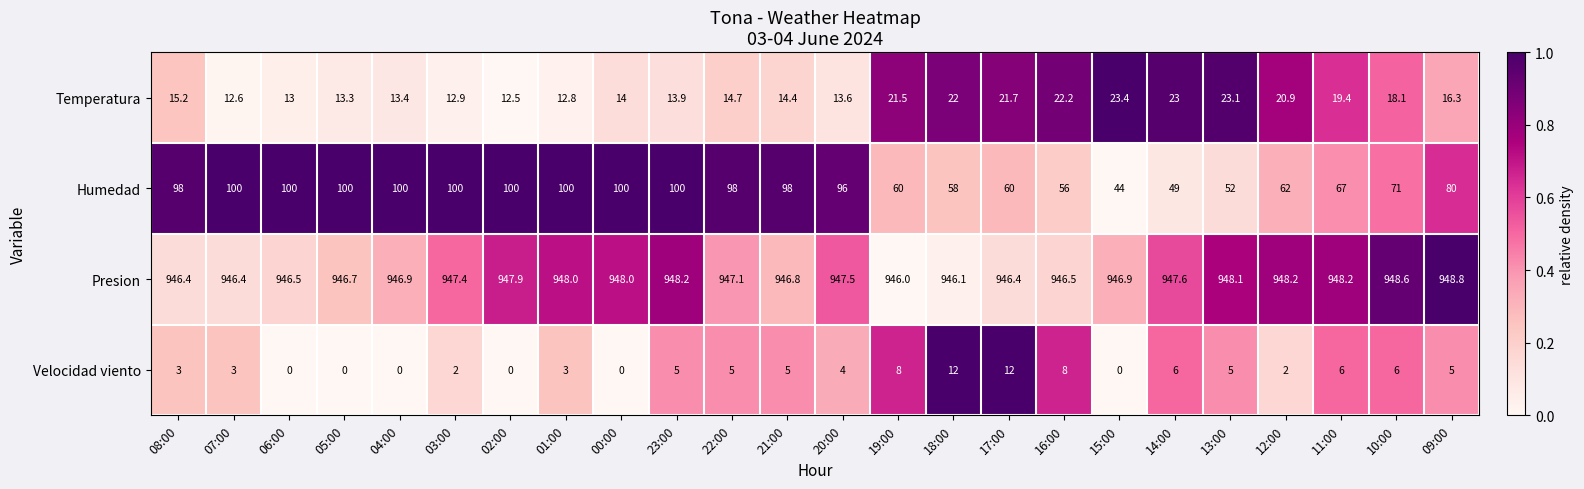

Which series changed the most between 02:00 and 11:00?

Humedad